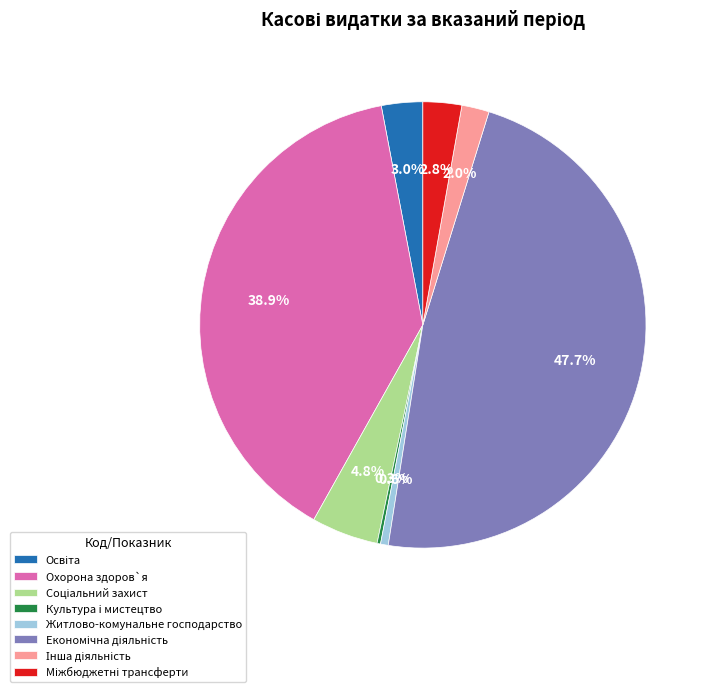

Does any single category account for the majority?

No